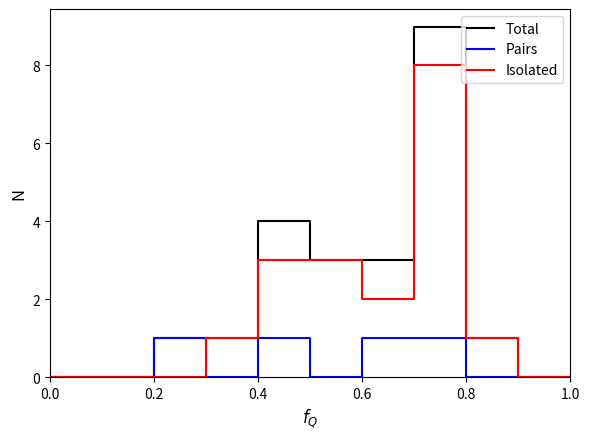

Which series has the largest total across all categories?

Total